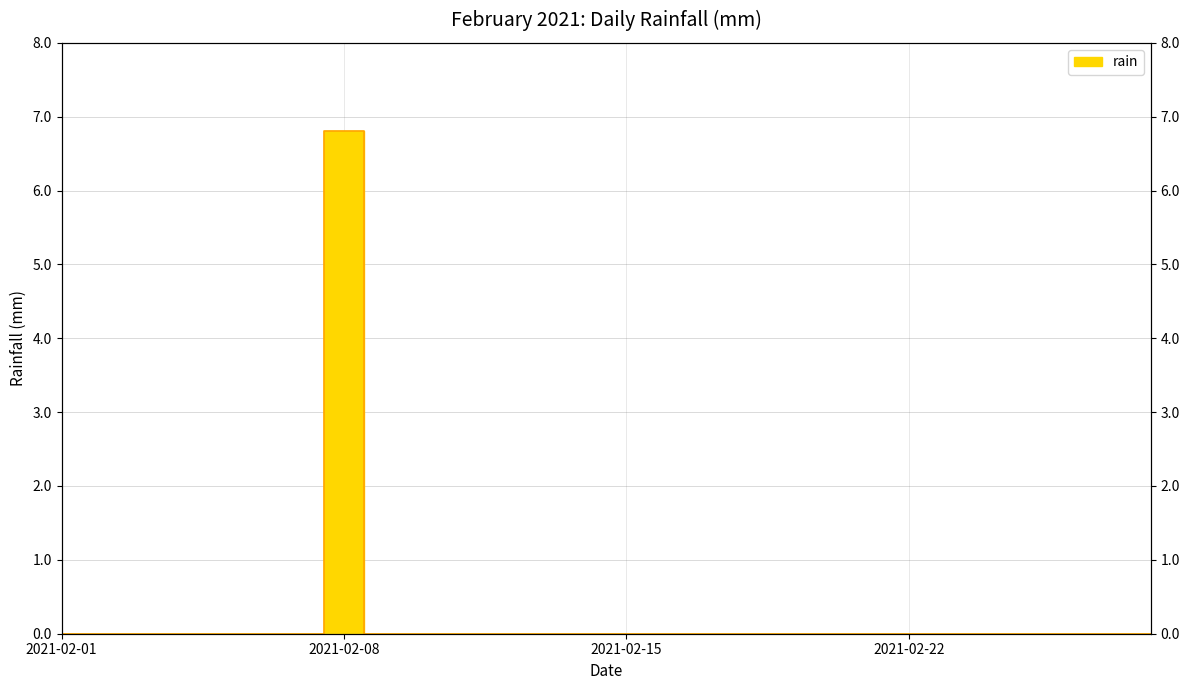

Count the values in the range 0 to 1.

27